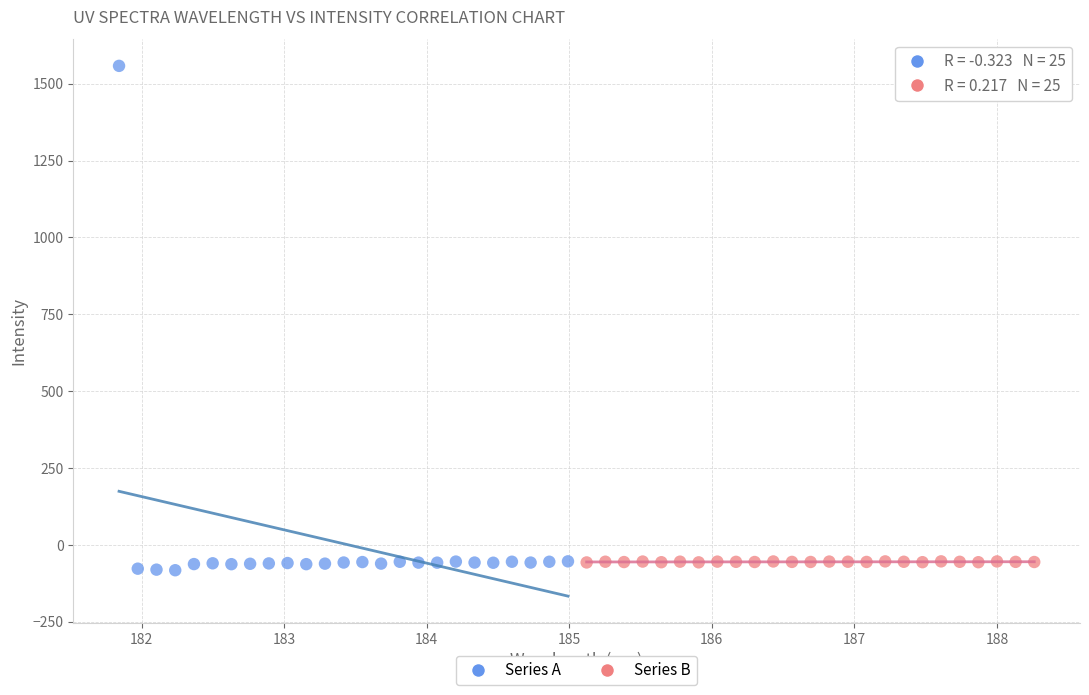

Which series reaches the maximum Y coordinate?

Series A